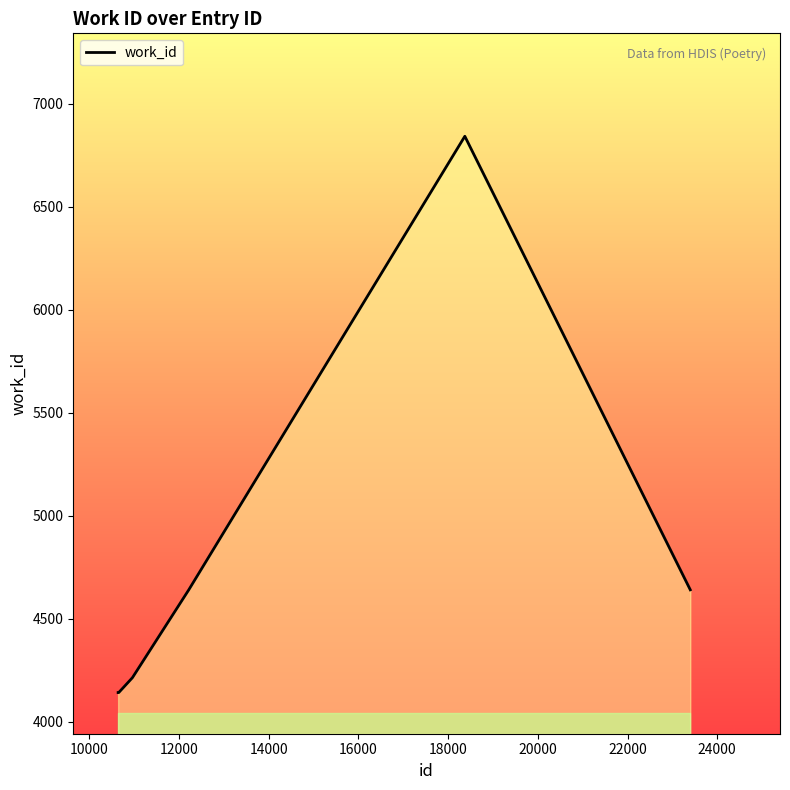

Reading left to right, what are all the values shown in this chart?

4141	4141	4141	4213	4640	6843	4640